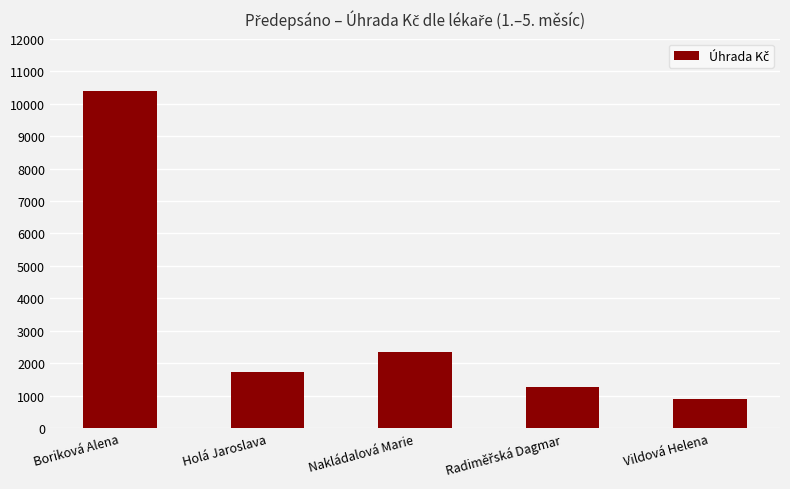

The chart shows a value of 6378.6 at Boriková Alena. True or false?

False